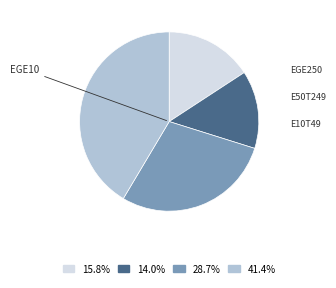

What percentage is the EGE10 slice, to the nearest percent?

16%